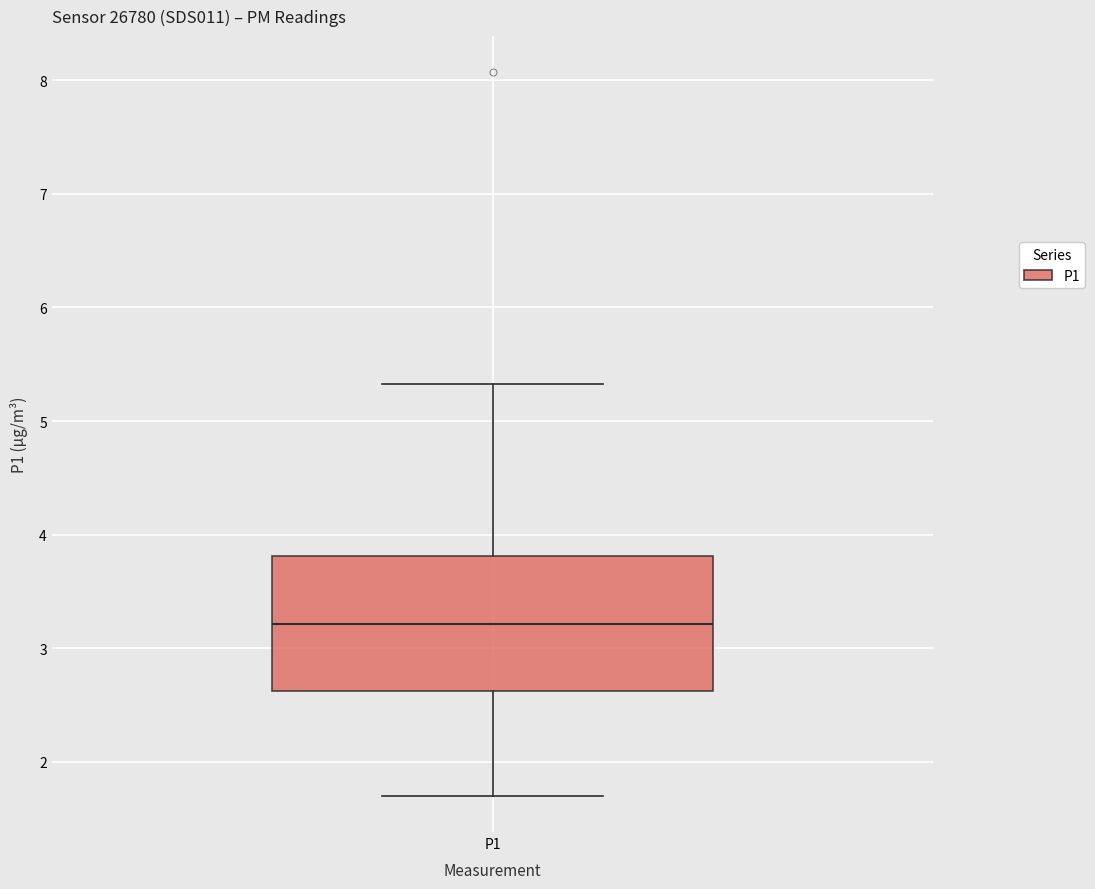

Read this box plot against the y-axis: the position of the median line, the range covered by the box, and the ends of both whiskers. The values are not printed on the chart, so give them approximately, as read against the axis.

median 3.2, box 2.6 to 3.8, whiskers 1.7 to 5.3